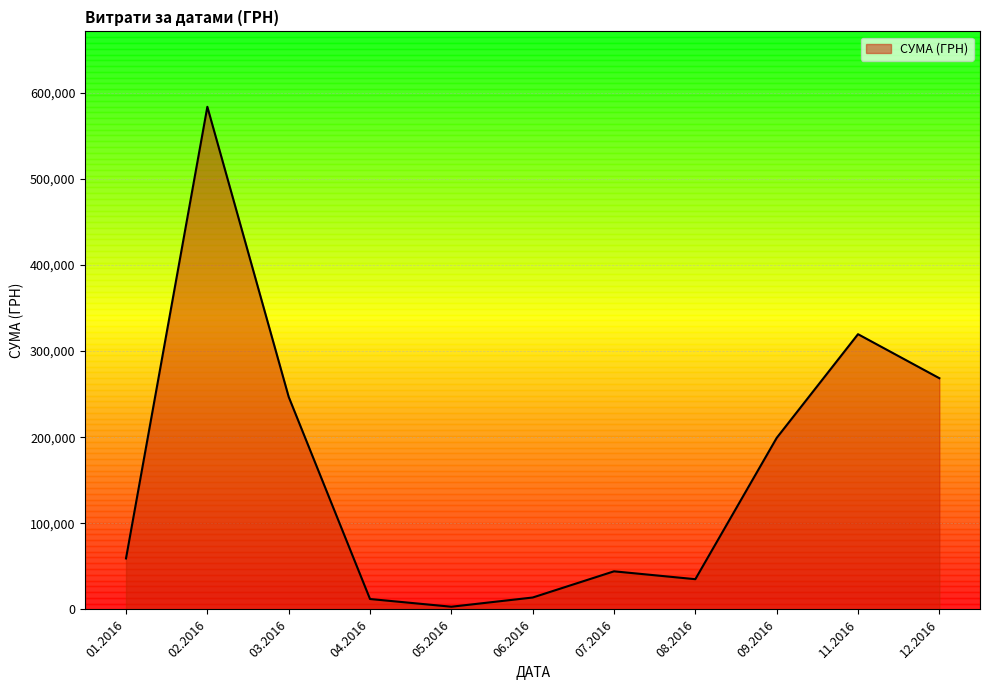

What is the greatest value displayed?

583556.1